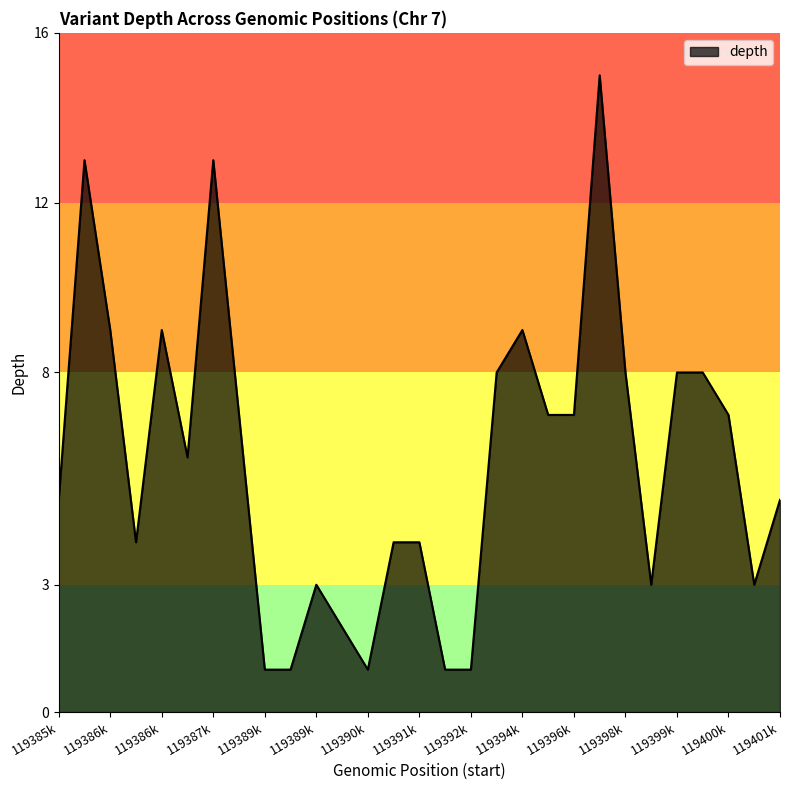

How many distinct data groups are displayed?

1